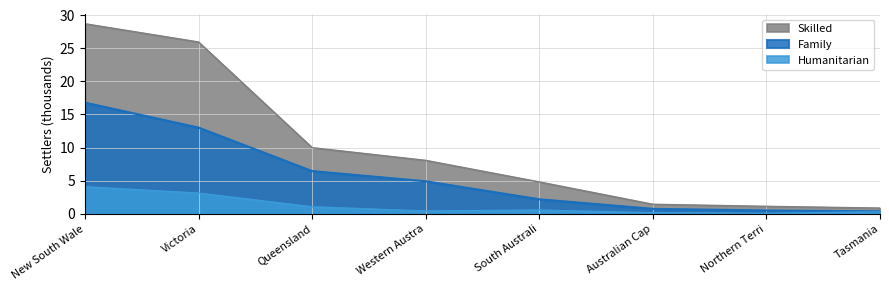

What is the maximum value shown in the chart?

28.7